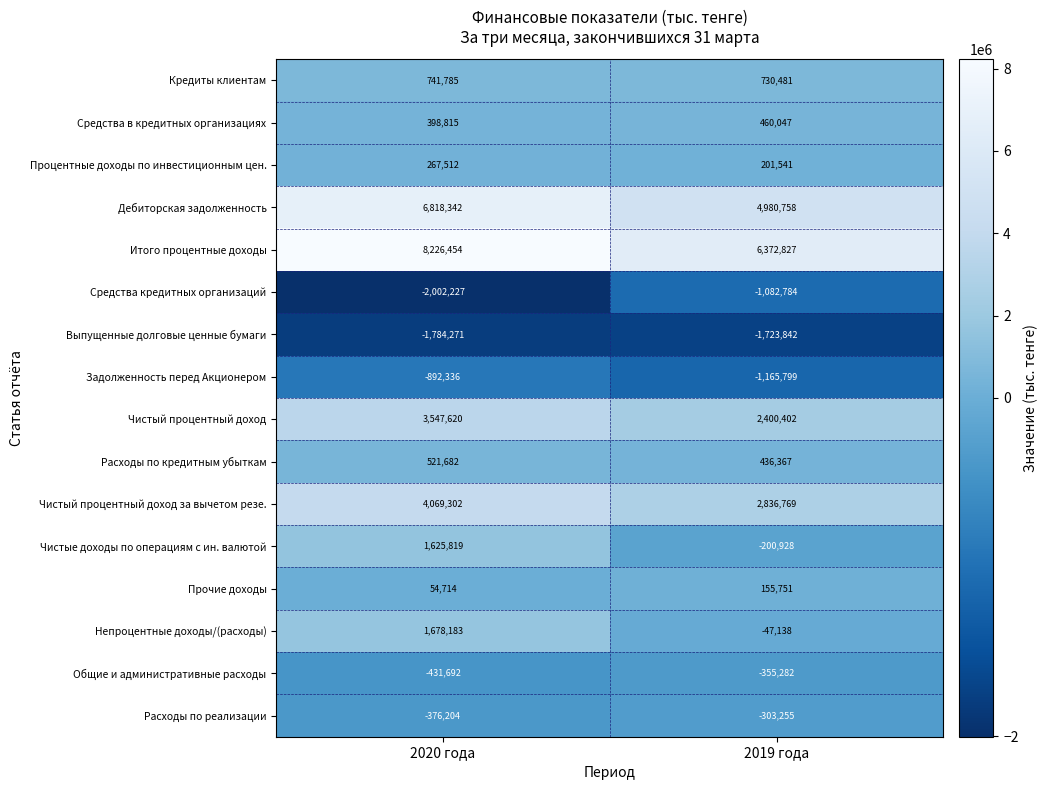

What is the total value across all series at 2019 года?

13695915